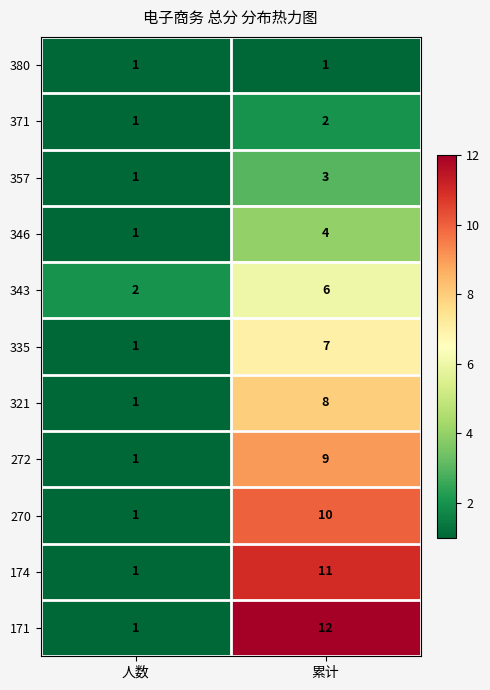

What is the smallest value displayed?

1